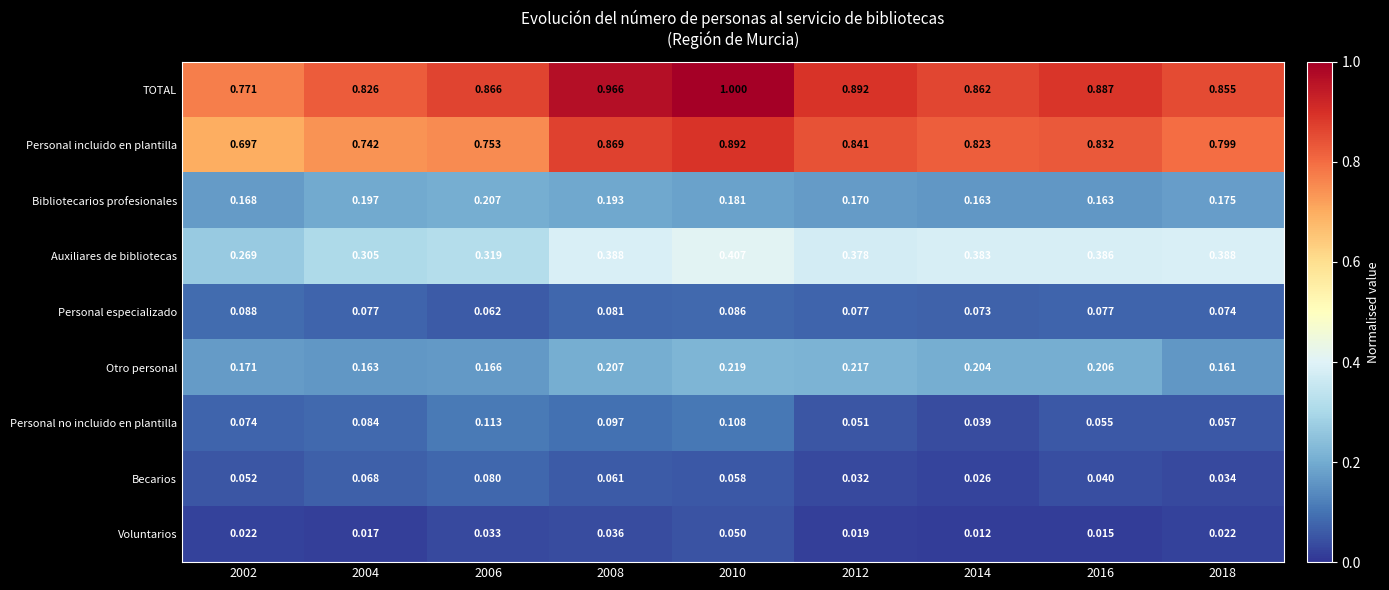

Is the value of Otro personal at 2006 greater than the value of Bibliotecarios profesionales at 2018?

No